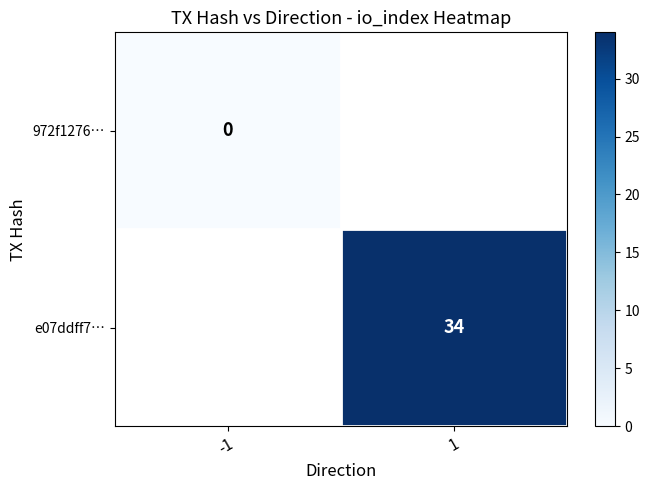

Is it true that e07ddff7… equals 34 at 1?

True